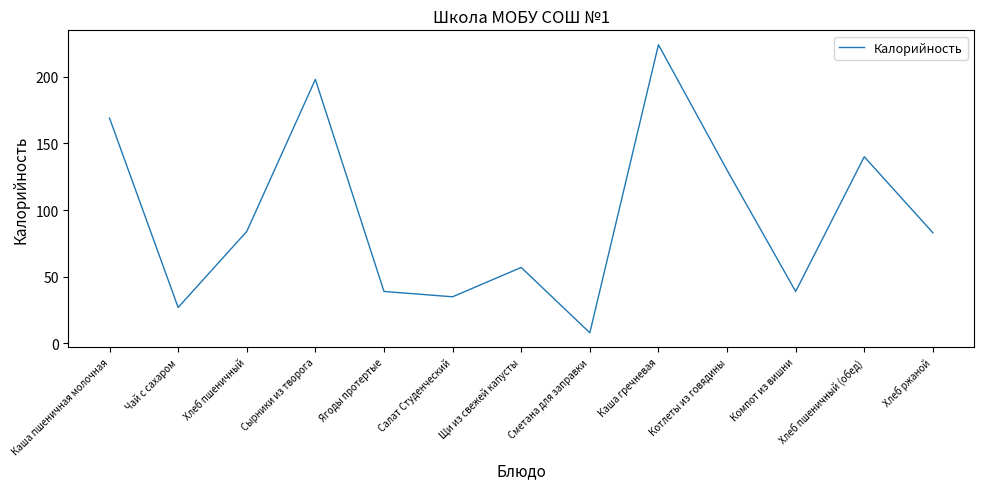

Reading left to right, extract all data points from this chart.

169	27	84	198	39	35	57	8	224	130	39	140	83